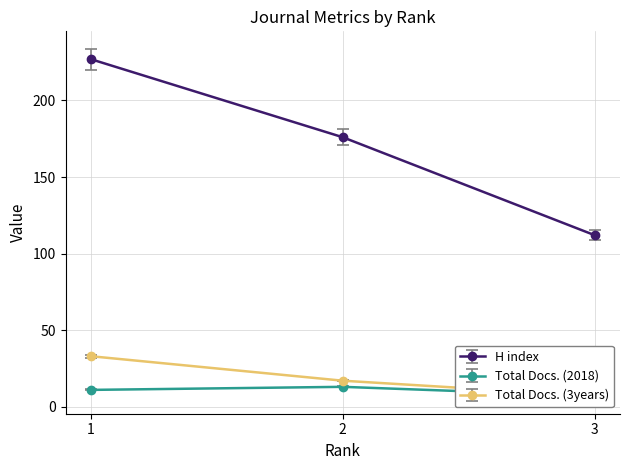

Which series changed the most between 1 and 2?

H index